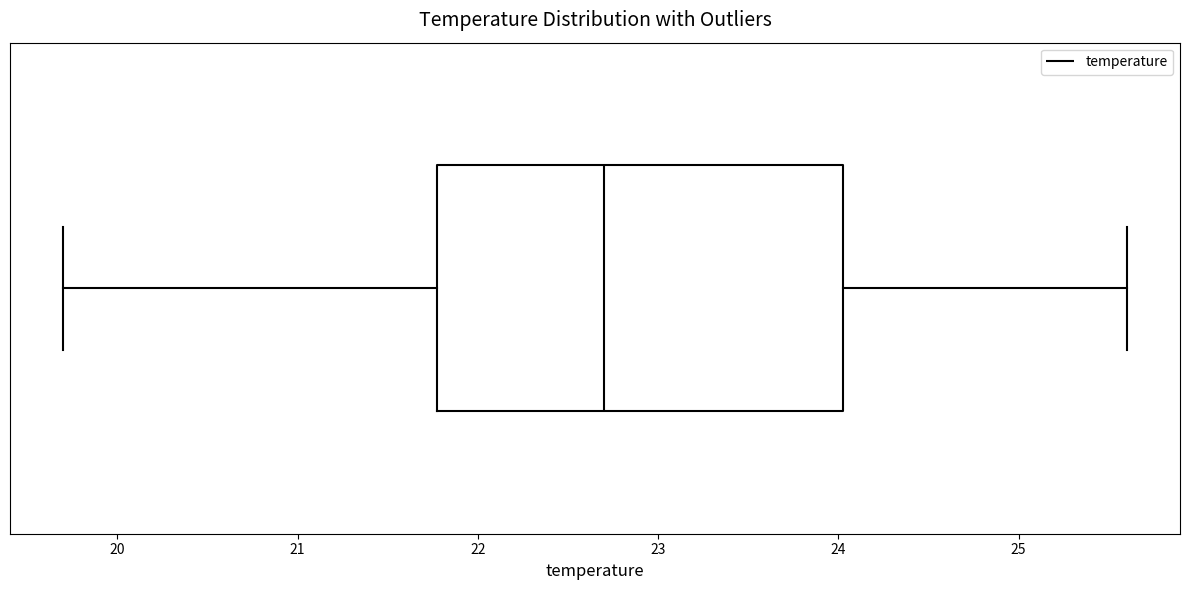

Where does the median line of the box sit on the x-axis? The values are not printed on the chart, so give them approximately, as read against the axis.

22.7